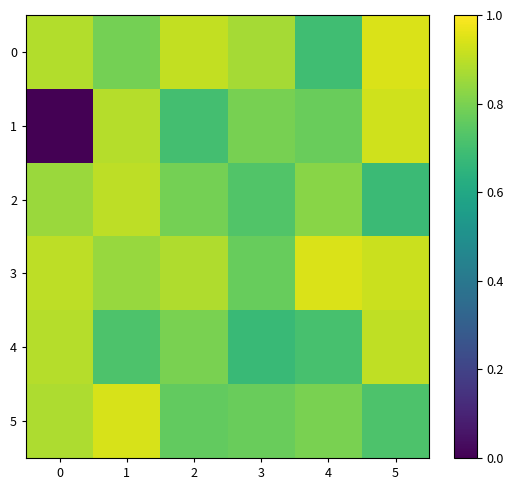

Reading left to right, transcribe all the data shown in this chart.

0: 0=0.9	1=0.8	2=0.9	3=0.9	4=0.7	5=0.9
1: 0=0.0	1=0.9	2=0.7	3=0.8	4=0.8	5=0.9
2: 0=0.8	1=0.9	2=0.8	3=0.7	4=0.8	5=0.7
3: 0=0.9	1=0.8	2=0.9	3=0.8	4=0.9	5=0.9
4: 0=0.9	1=0.7	2=0.8	3=0.7	4=0.7	5=0.9
5: 0=0.9	1=0.9	2=0.8	3=0.8	4=0.8	5=0.7